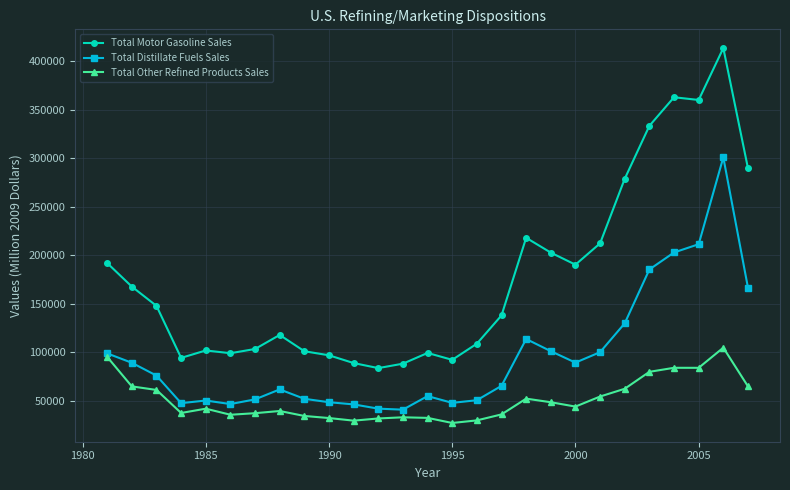

List the series in order of their overall mean, lowest first.

Total Other Refined Products Sales, Total Distillate Fuels Sales, Total Motor Gasoline Sales